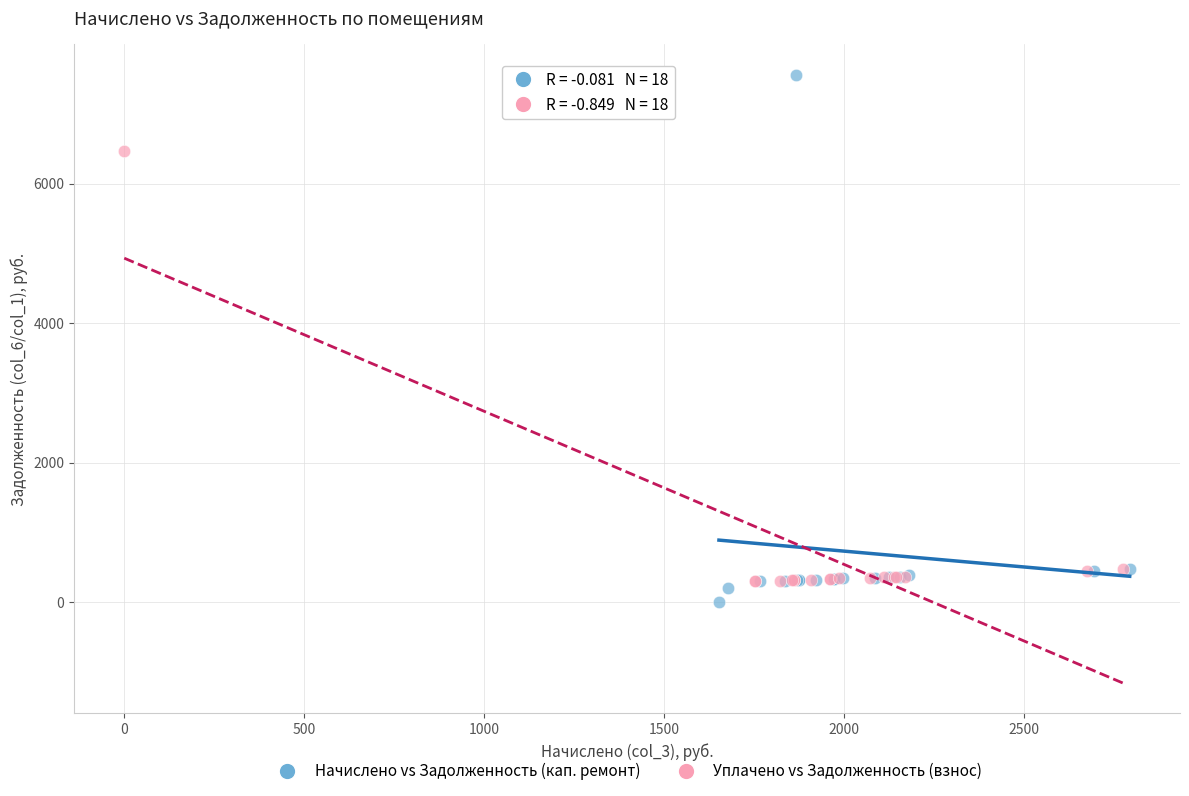

Which series reaches the minimum Y coordinate?

Начислено vs Задолженность (кап. ремонт)